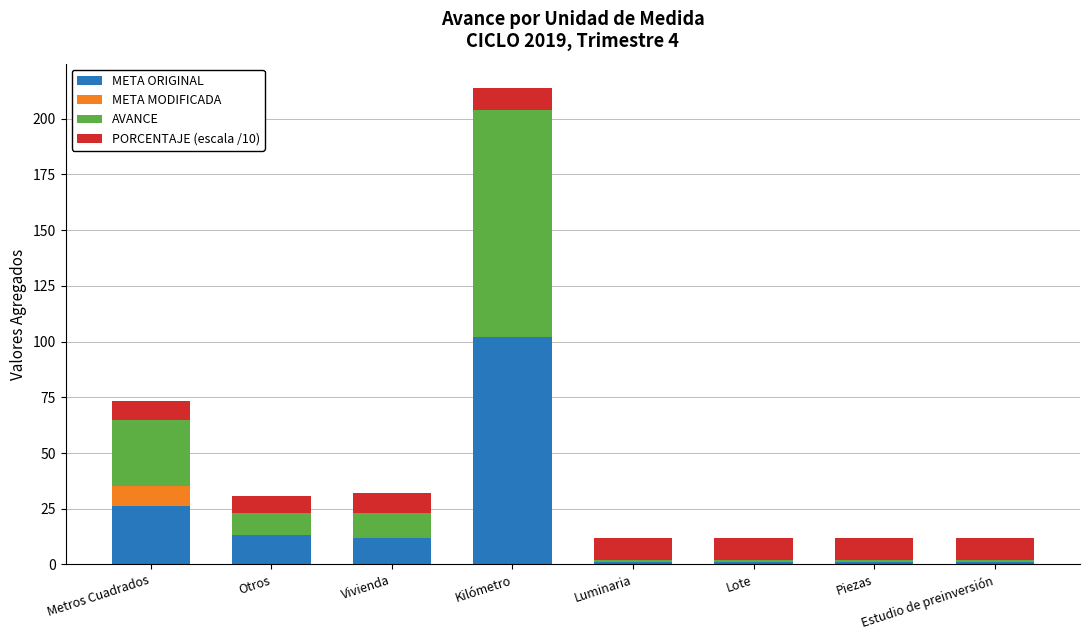

What is the highest value of the META ORIGINAL series?

102.0